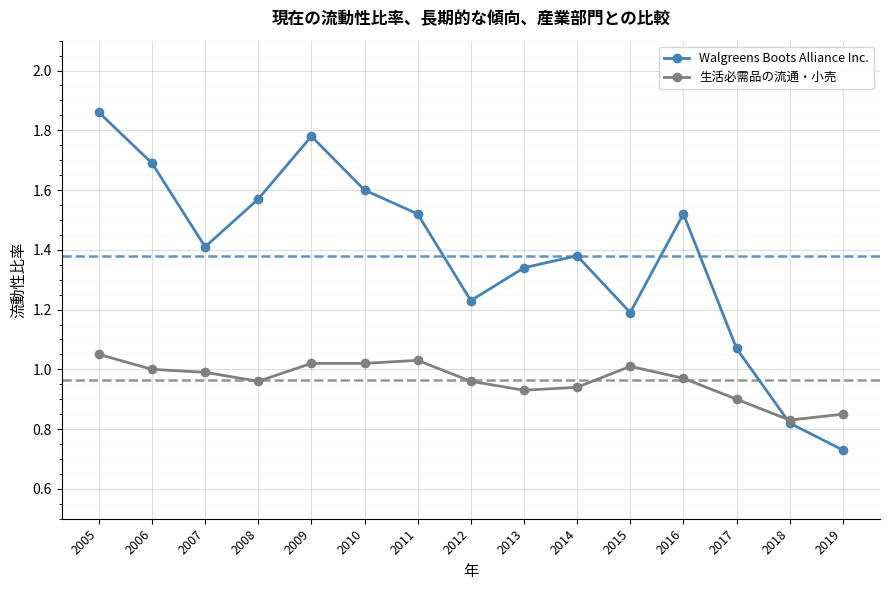

The 生活必需品の流通・小売 series shows 0.7 at 2014. True or false?

False